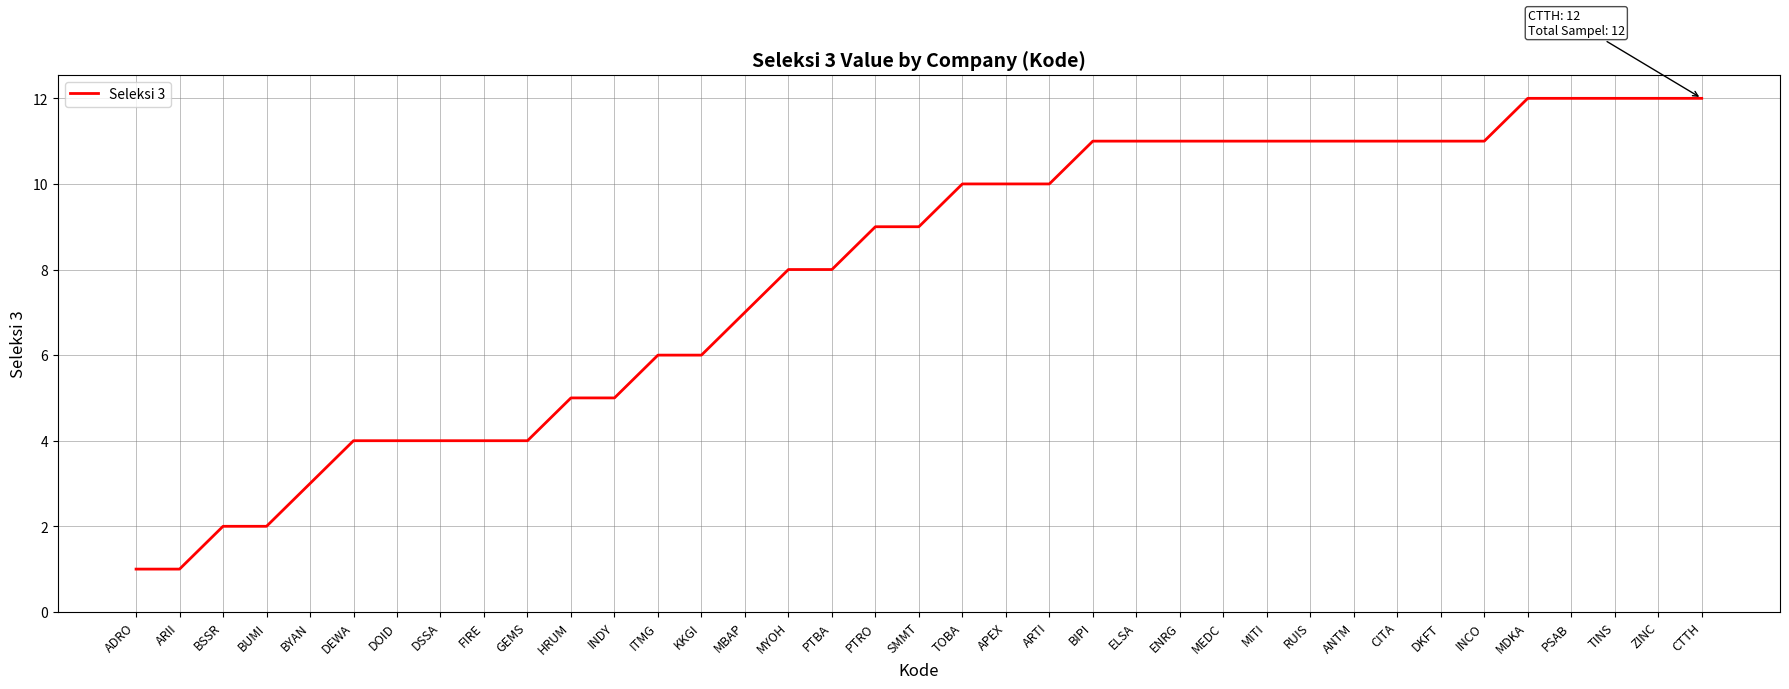

Between HRUM and MEDC, which is larger?

MEDC